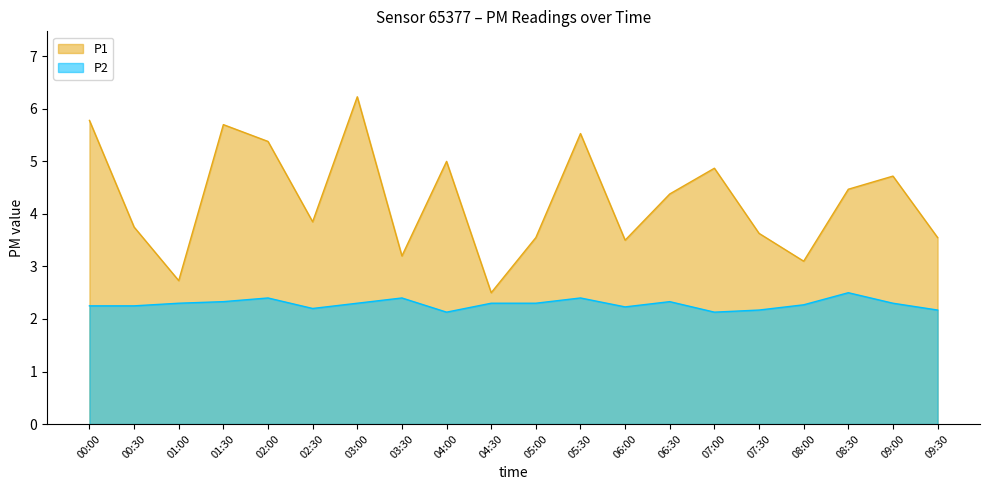

What is the average value of the P1 series?

4.3